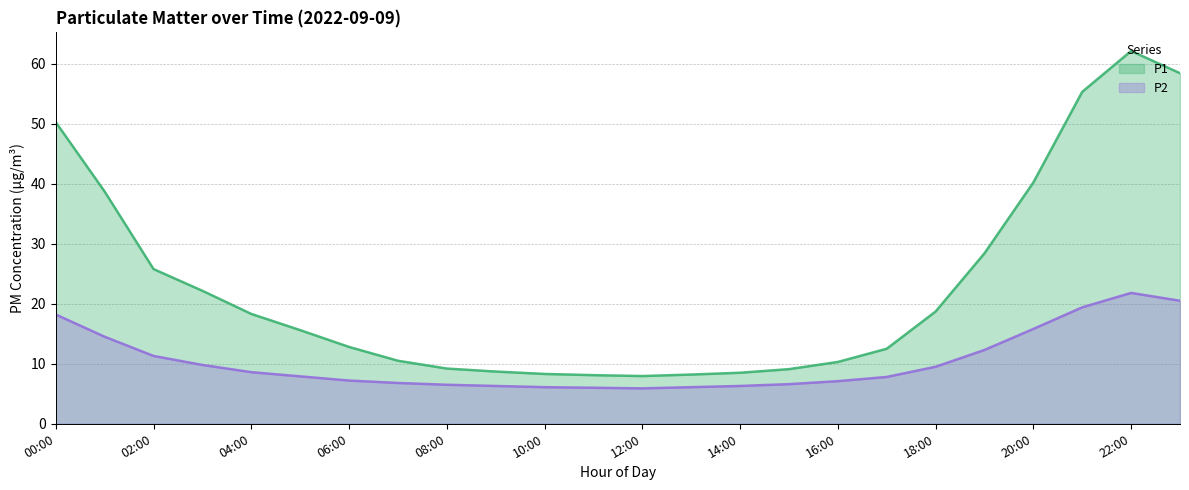

How many interior local peaks does the P2 series have?

1